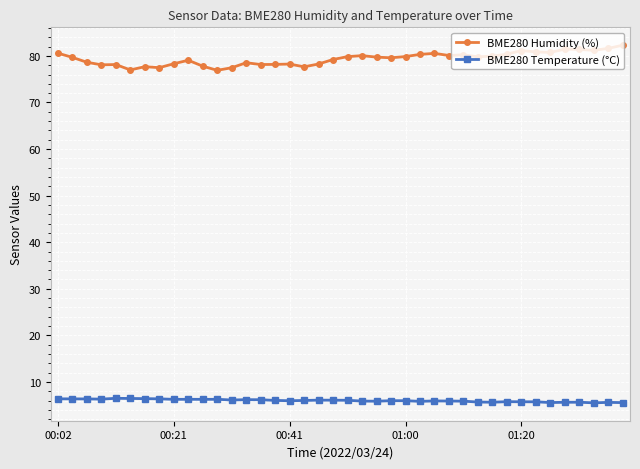

Rank the series by their average value, from lowest to highest.

BME280 Temperature (°C), BME280 Humidity (%)